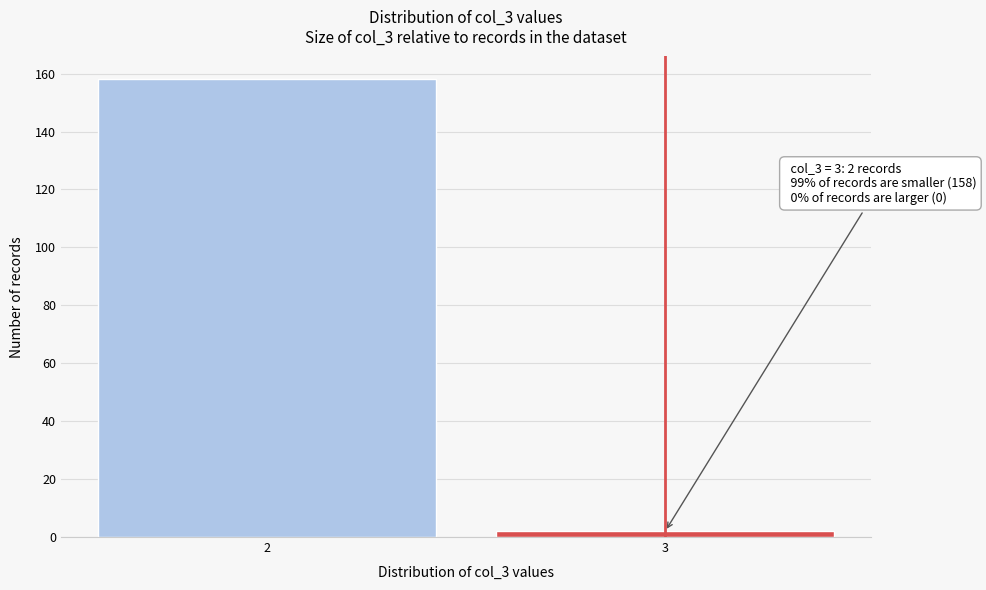

Reading left to right, what are all the values shown in this chart?

158	2